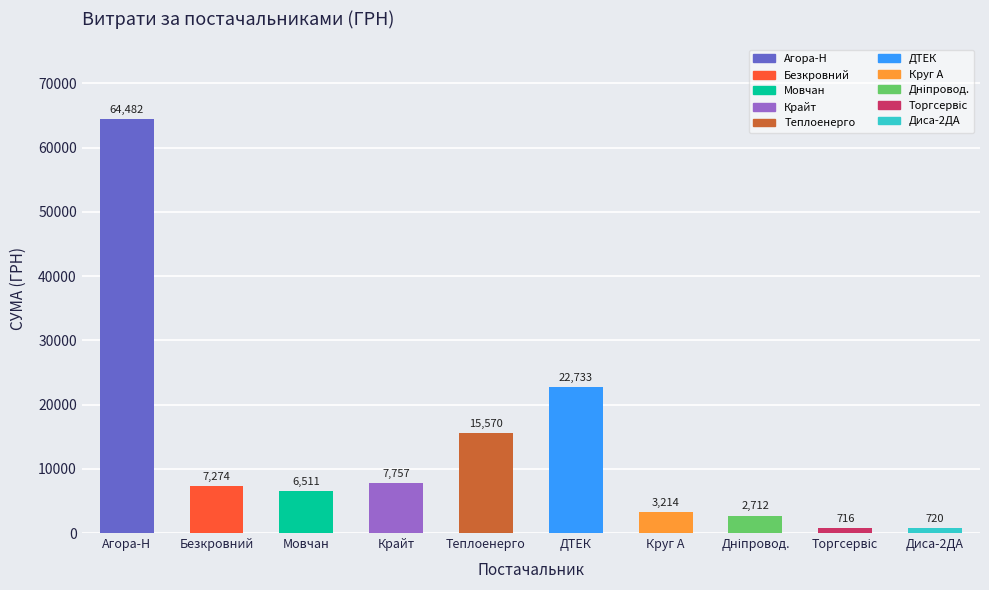

What is the label of the 3rd bar from the left?

Мовчан